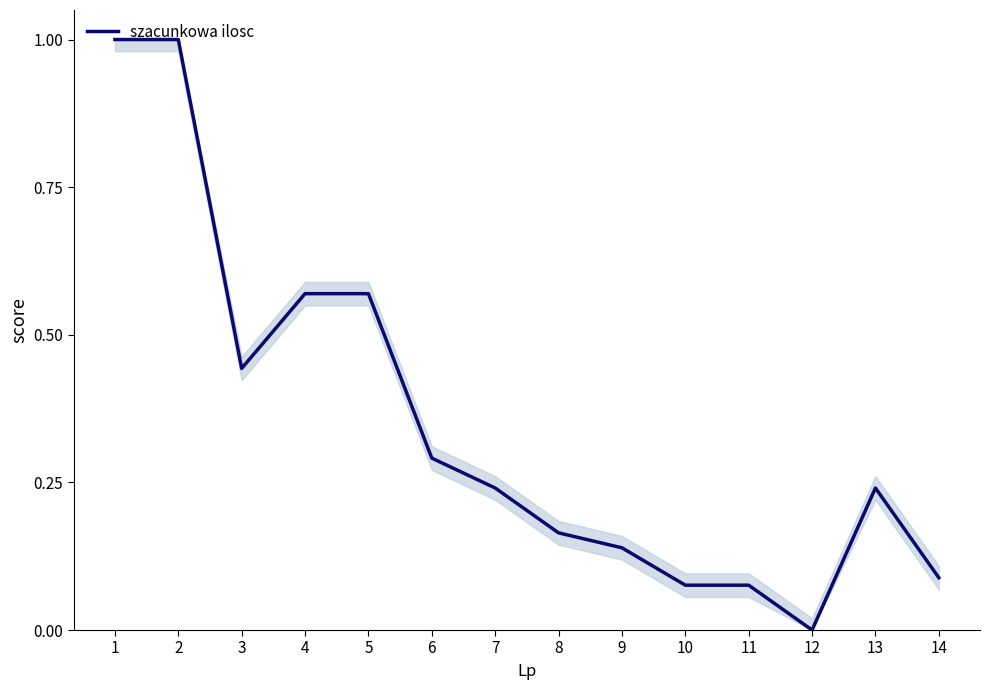

At which label is the value closest to 0?

12